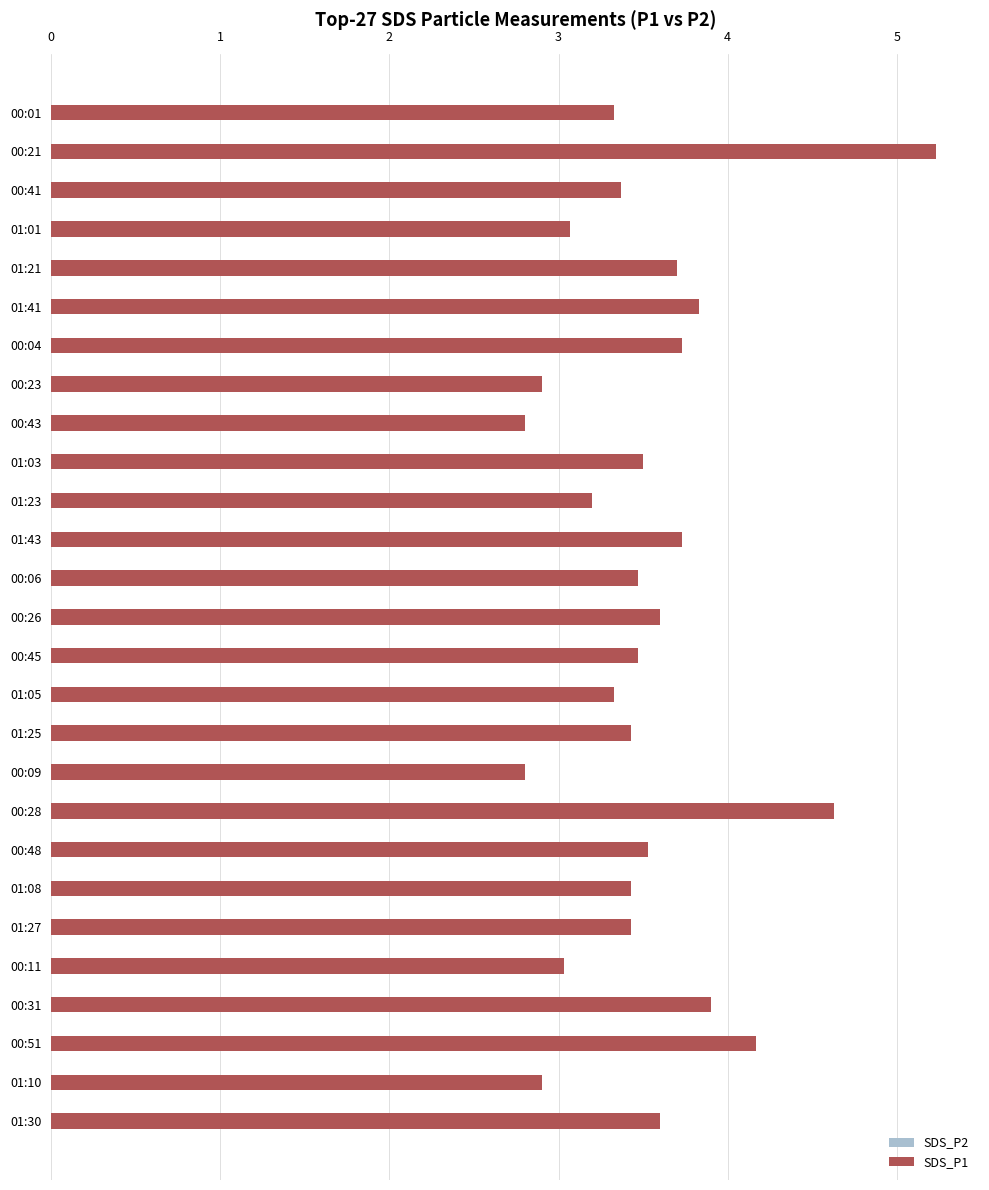

What is the value of the SDS_P1 bar at the 19th from the left?

4.6